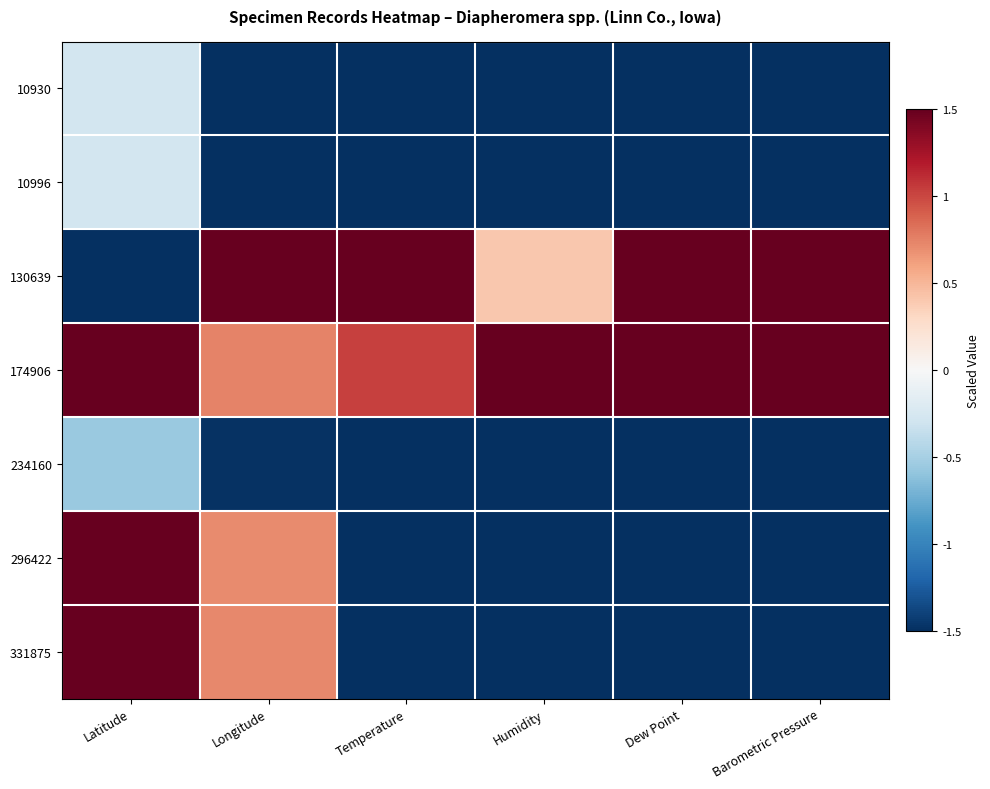

Which series has the largest range (max minus min)?

130639